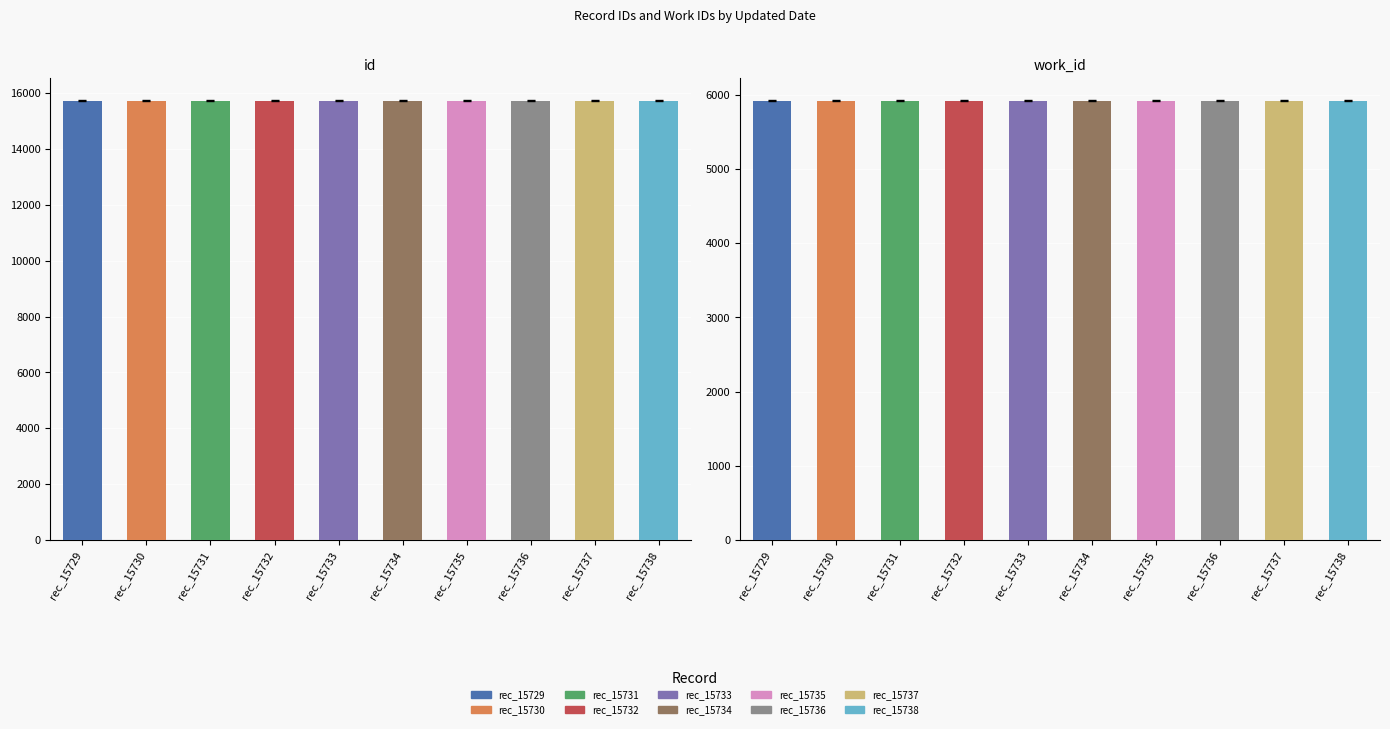

Does the chart contain any negative values?

No